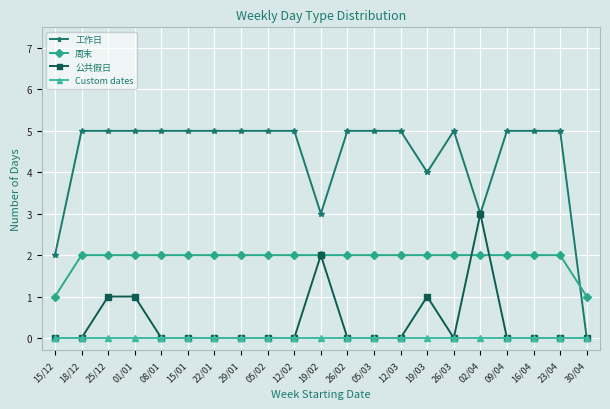

The value of 公共假日 at 02/04 is 3. True or false?

True